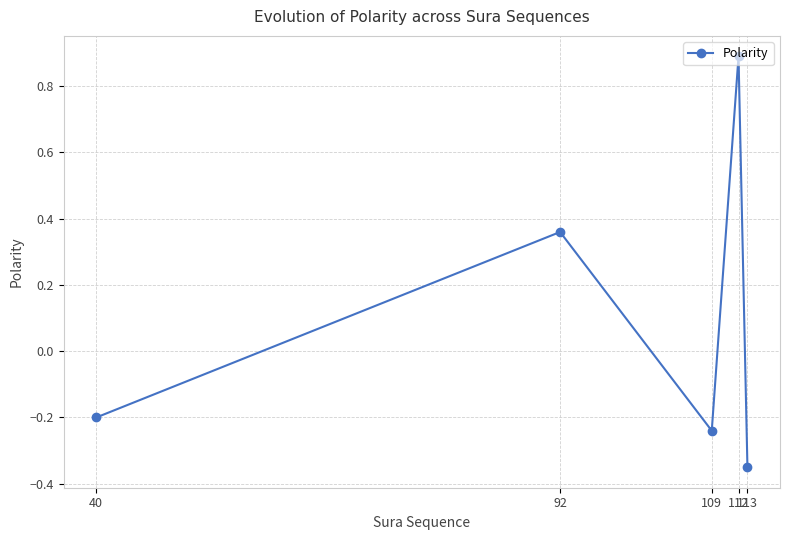

True or false: the data shows -0.2 at 113.

False